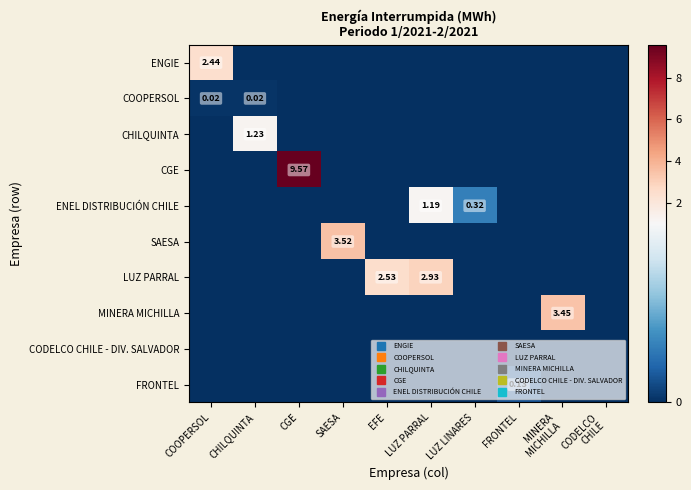

Where is ENGIE nearest to the value 1?

CHILQUINTA